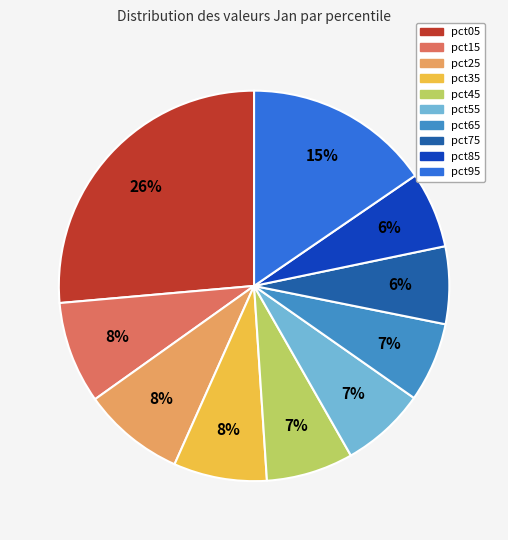

Which category has the biggest portion of the pie?

pct05